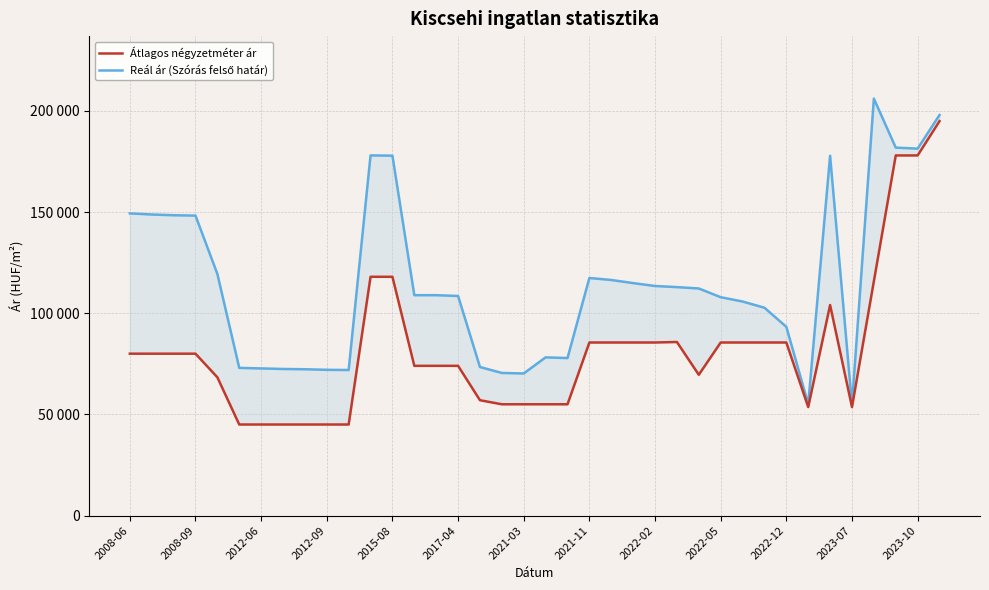

Is it true that Reál ár (Szórás felső határ) equals 47033 at 35?

False